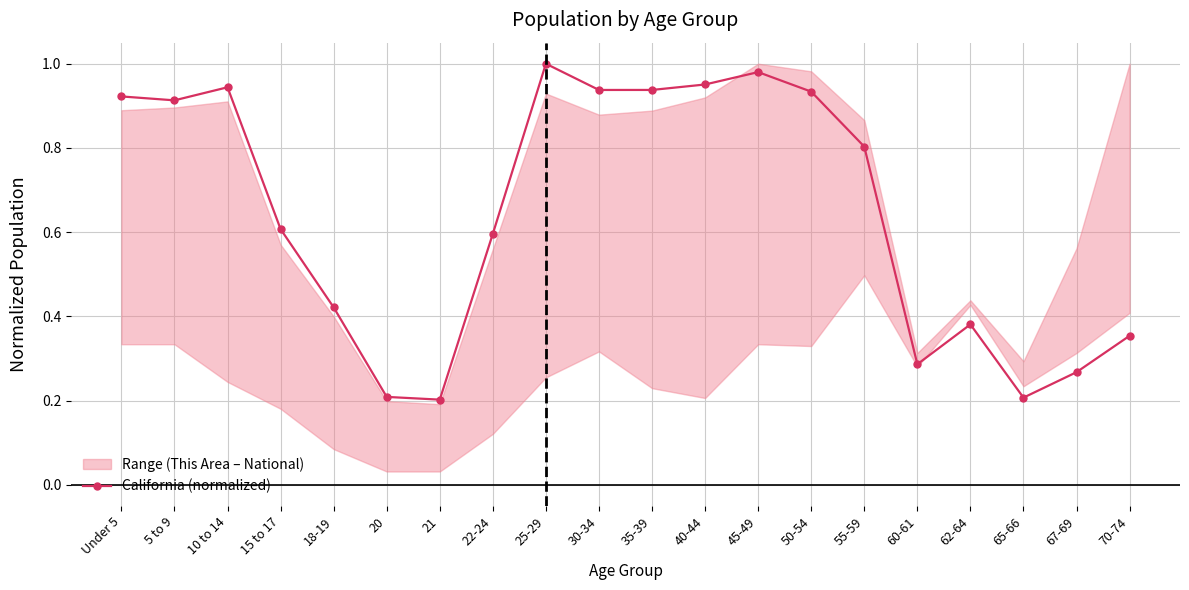

List the labels in order of value, largest first.

25-29, 45-49, 40-44, 10 to 14, 35-39, 30-34, 50-54, Under 5, 5 to 9, 55-59, 15 to 17, 22-24, 18-19, 62-64, 70-74, 60-61, 67-69, 20, 65-66, 21